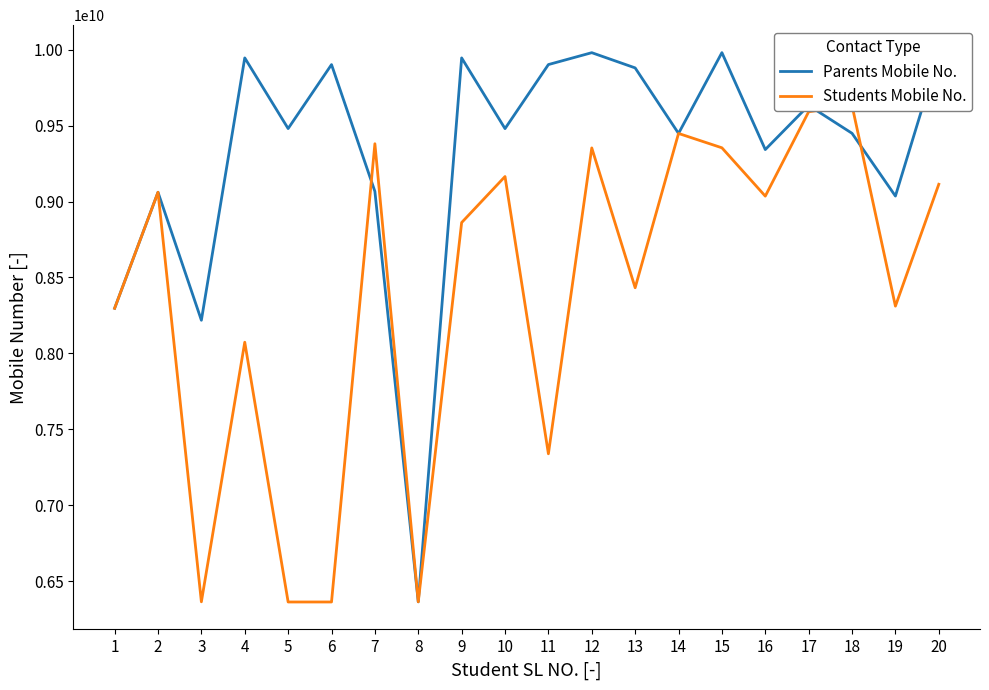

At which label does Parents Mobile No. first exceed 9480471392?

4